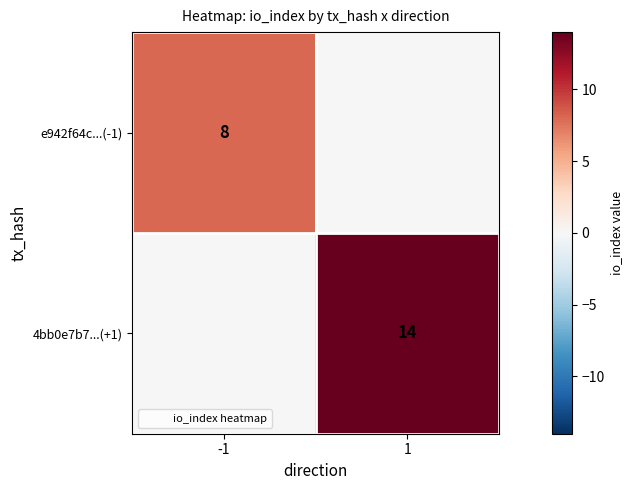

What is the sum of all 4bb0e7b7...(+1) values?

14